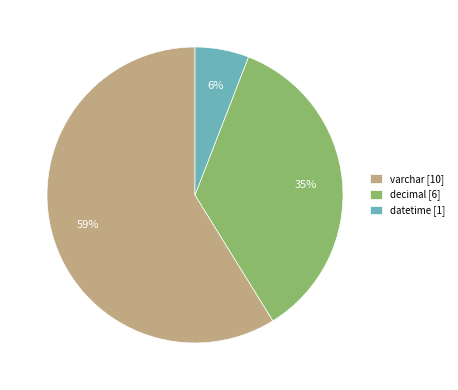

To the nearest percent, what is the difference between the decimal and varchar slice percentages?

24%